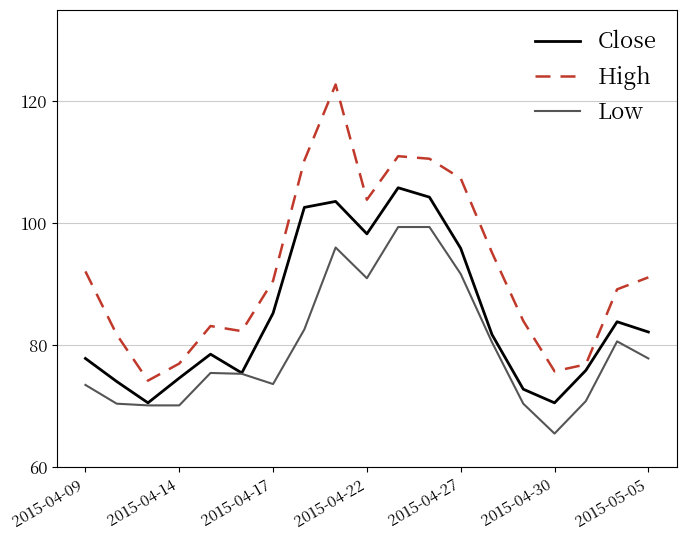

Which series has the largest total across all categories?

High